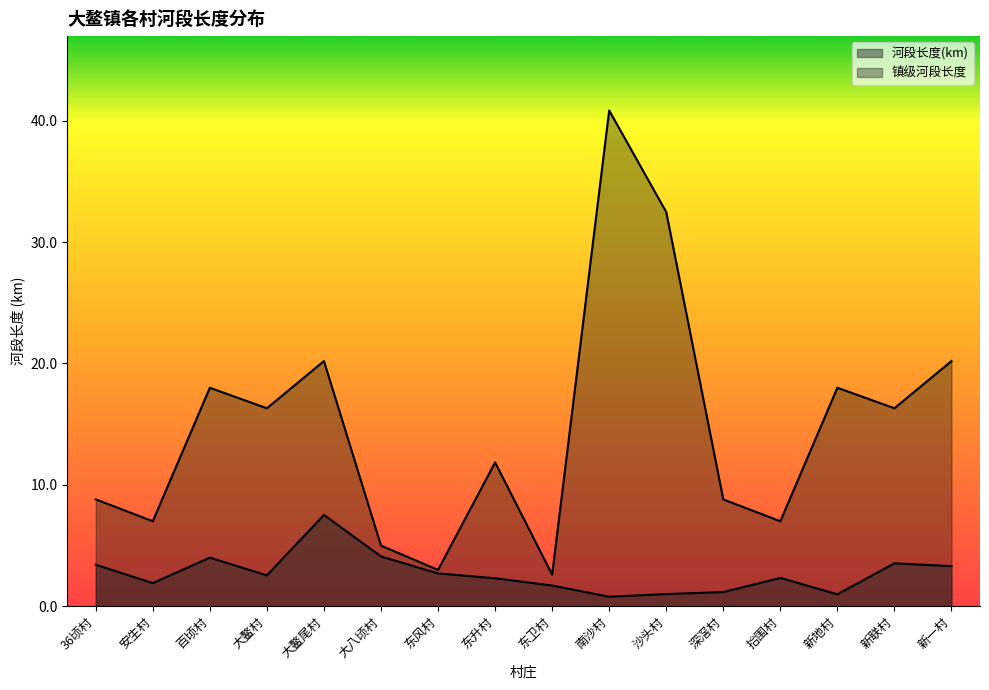

What is the value of the 镇级河段长度 point at the 10th from the left?

40.9